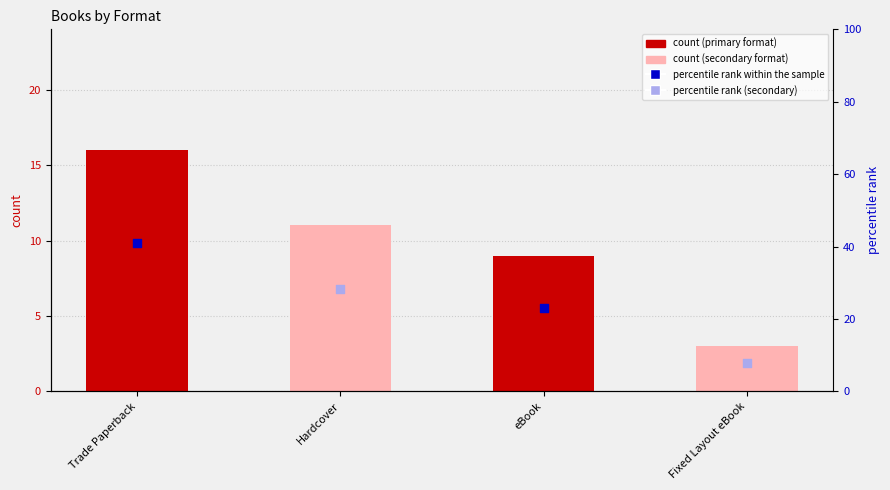

Between Fixed Layout eBook and Trade Paperback, which is larger?

Trade Paperback